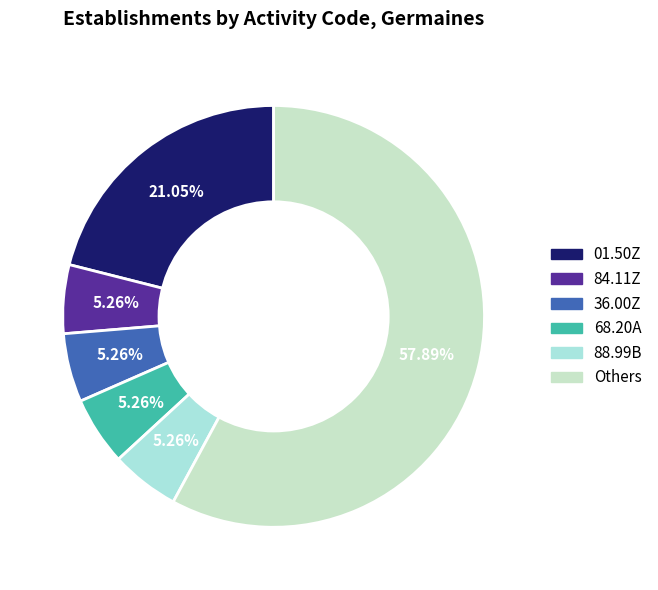

Is there any slice that represents more than half of the pie?

Yes